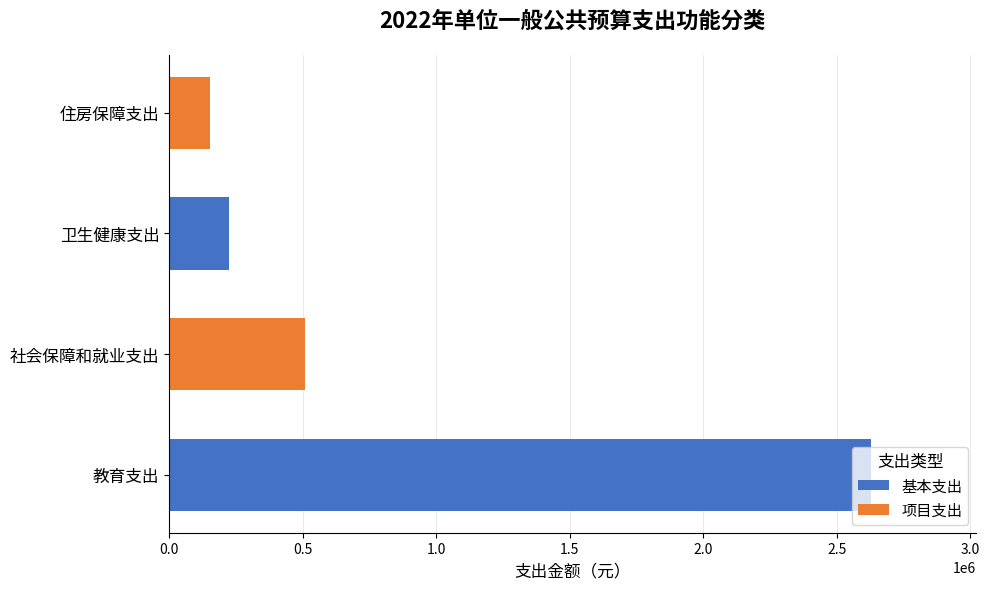

What is the sum of all values?

3509500